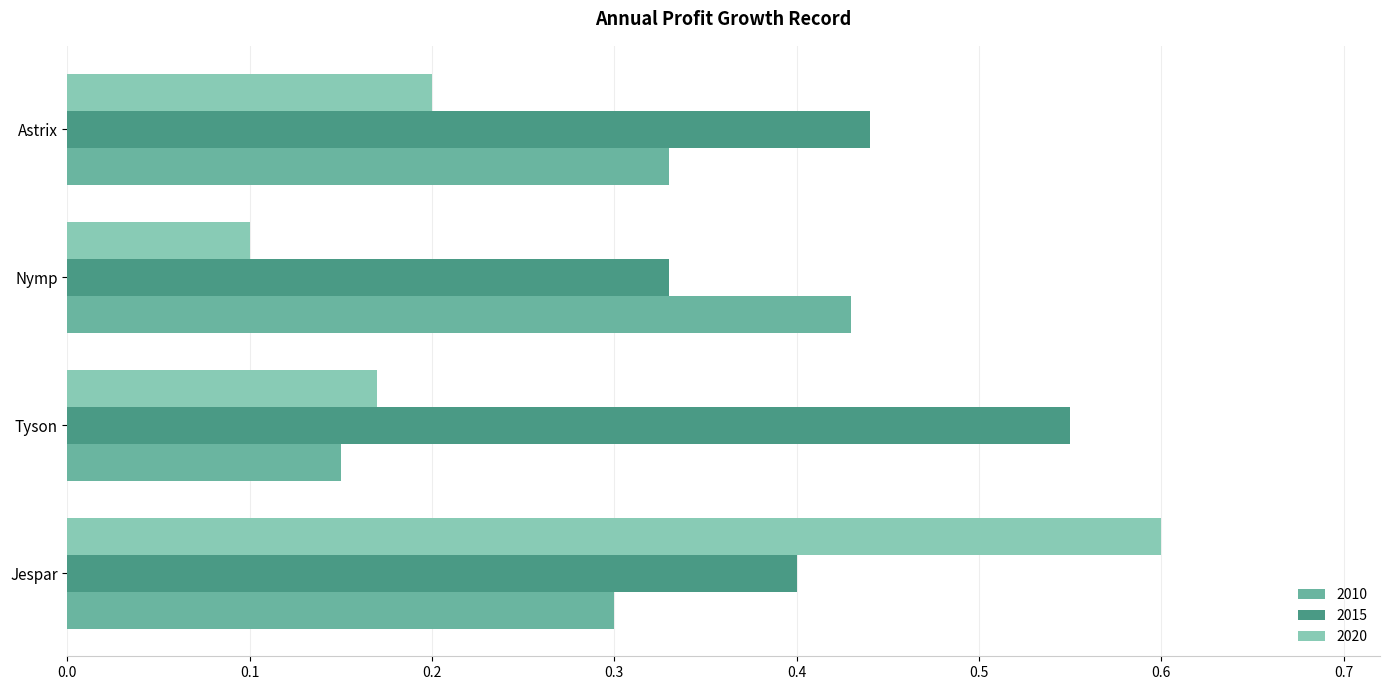

Which category has the highest value in the 2015 series?

Tyson